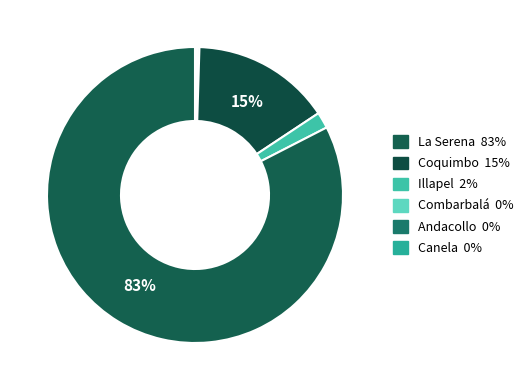

Which slice represents more than half of the pie?

La Serena